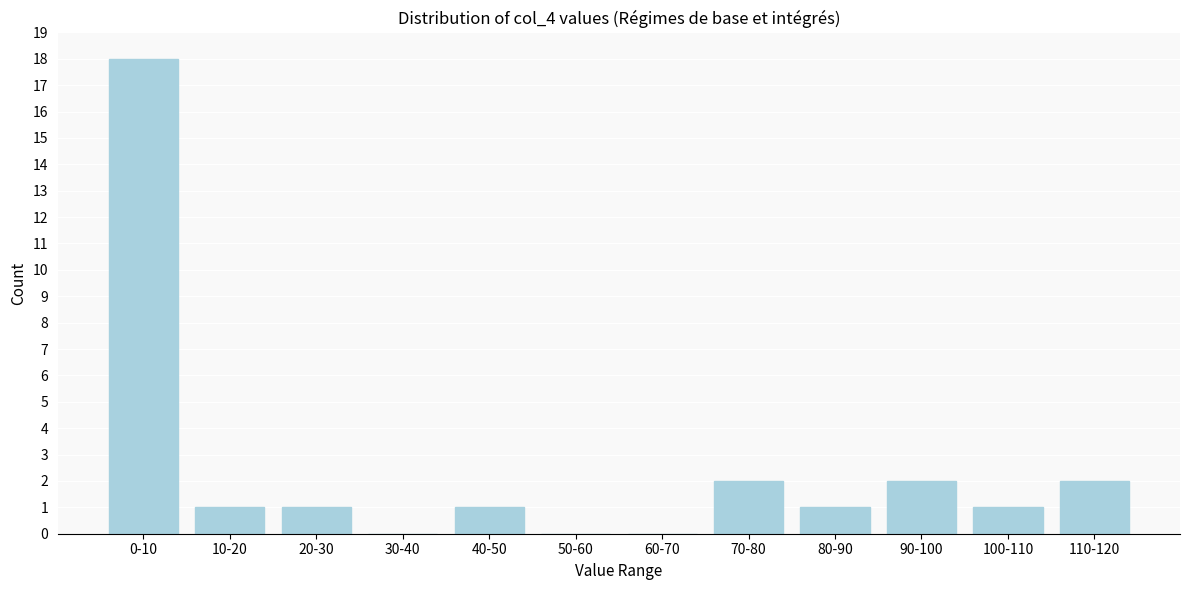

What is the greatest value displayed?

18